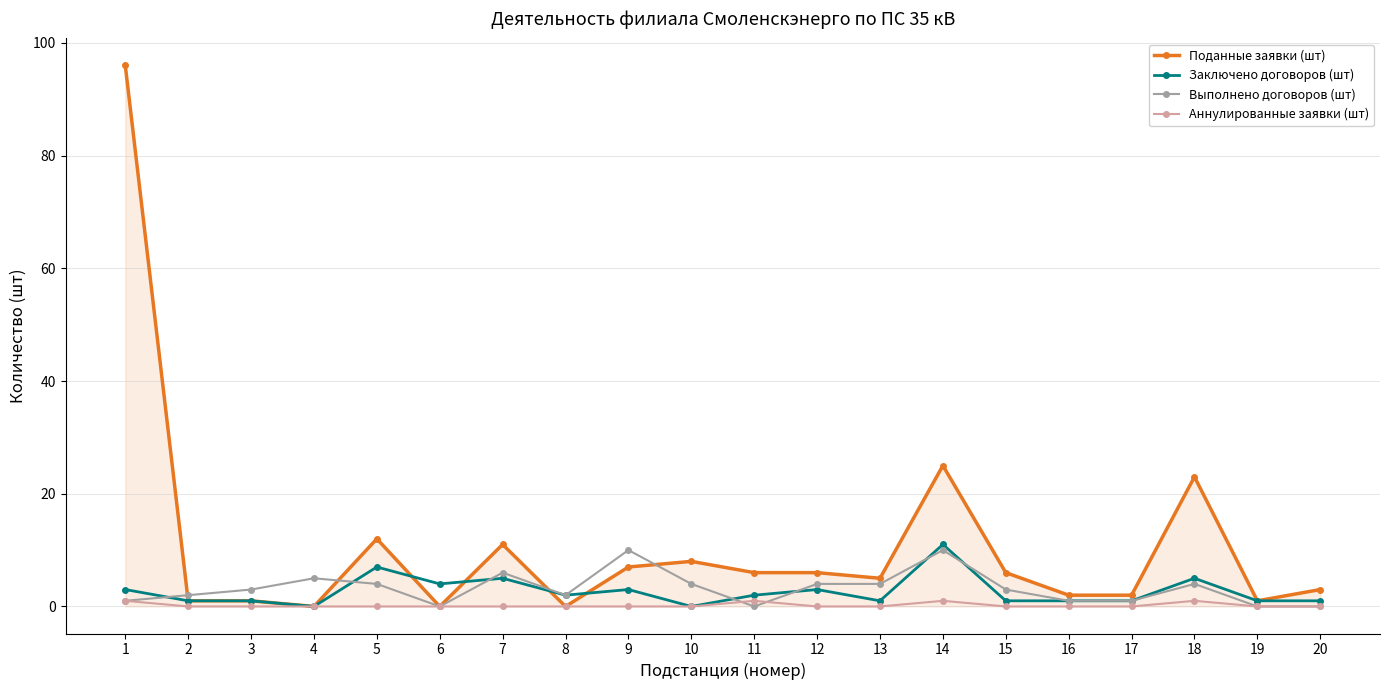

Which series changed the most between 2 and 5?

Поданные заявки (шт)